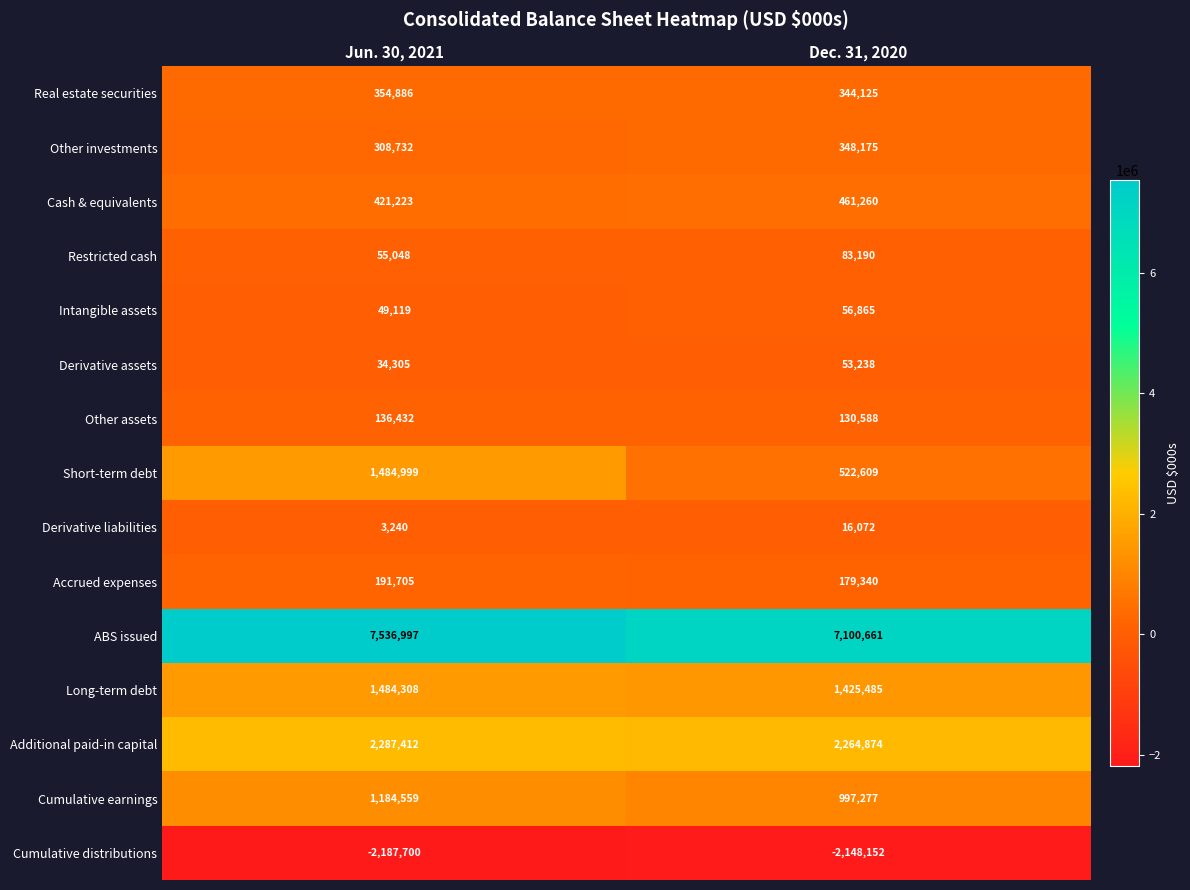

What is the difference between the maximum and minimum values in the Long-term debt series?

58823